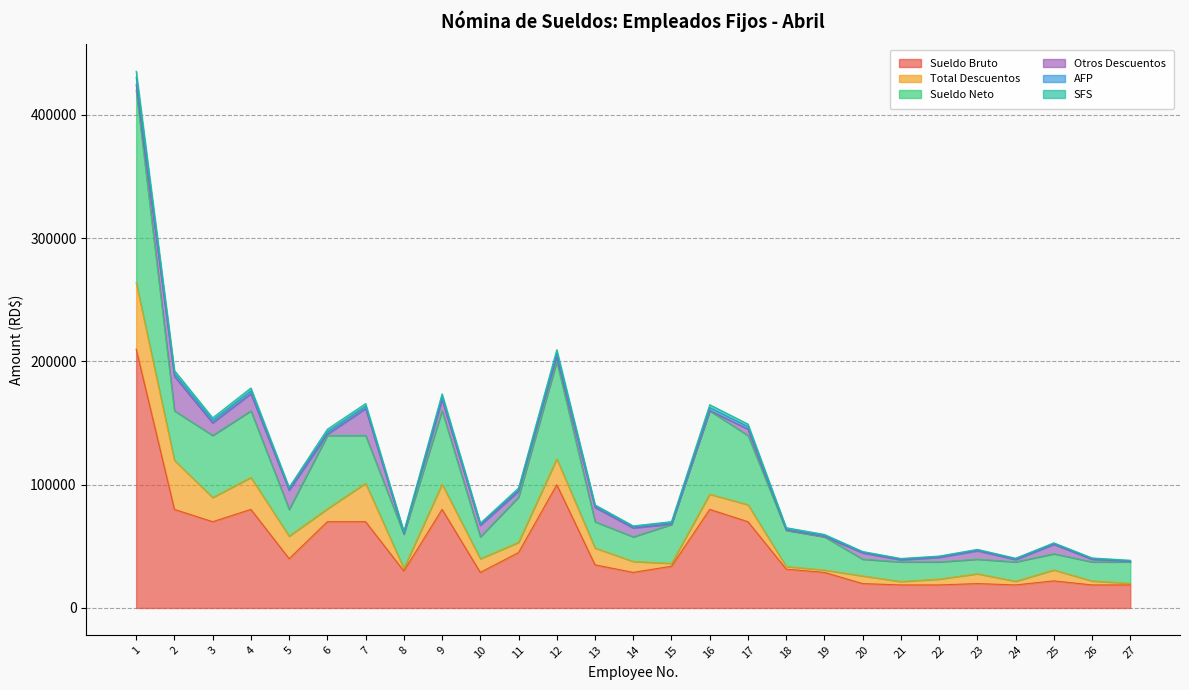

What is the highest value of the Sueldo Bruto series?

210000.0